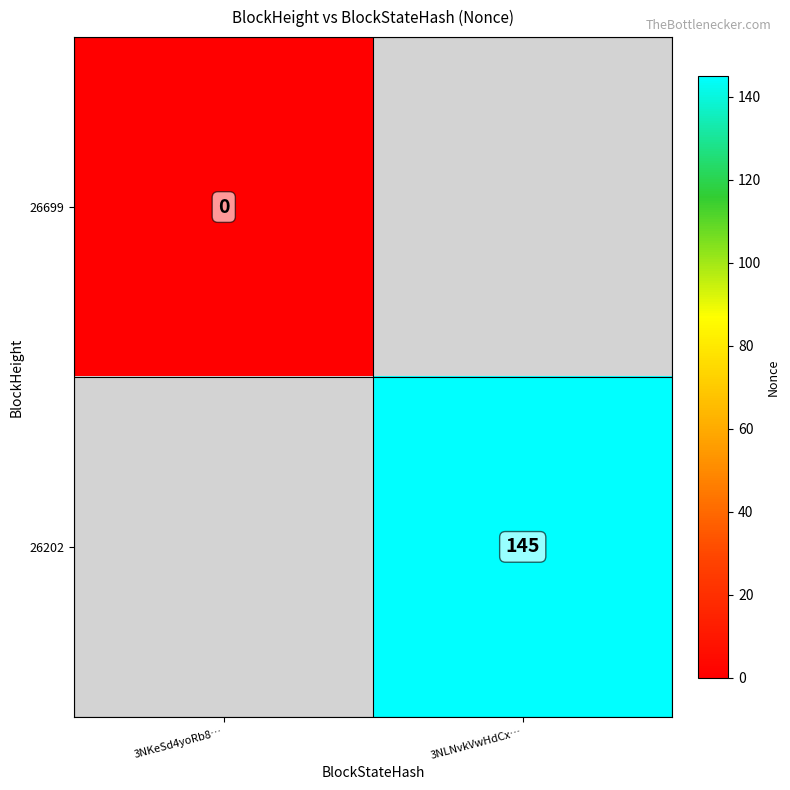

Is it true that 26202 equals 251 at 3NLNvkVwHdCx…?

False